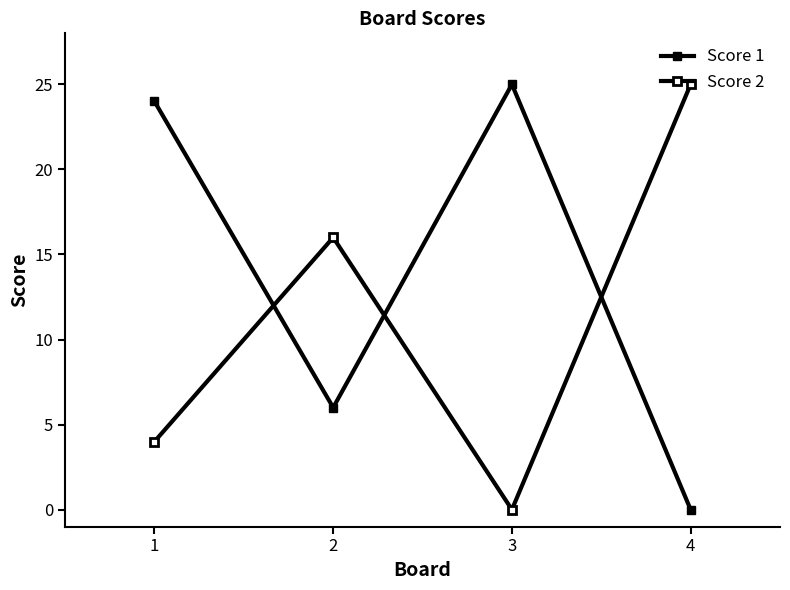

Does the chart display data point markers on the line(s)?

Yes